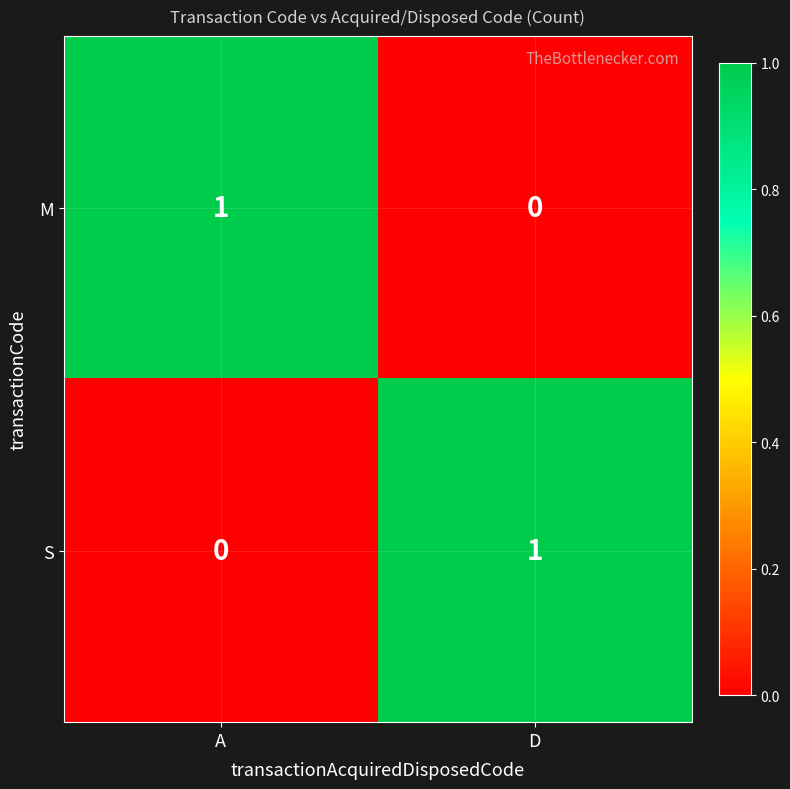

What is the greatest value displayed?

1